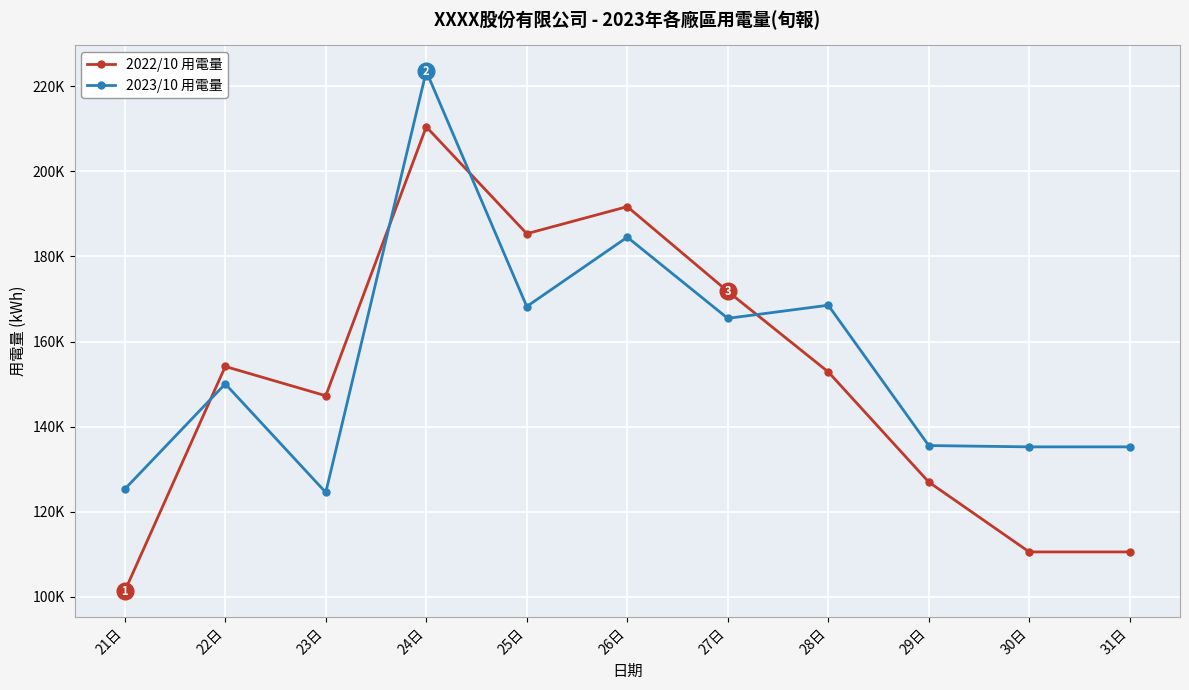

What is the value of the 2022/10 用電量 point at the 10th from the left?

110548.9